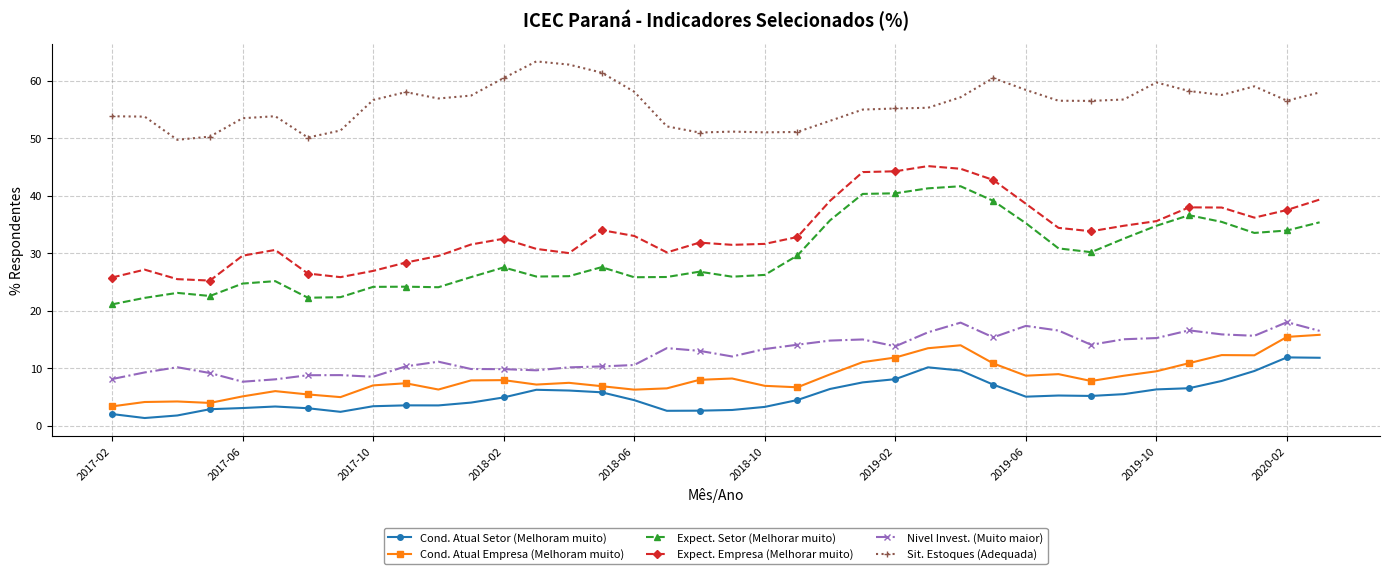

What is the value of the Sit. Estoques (Adequada) point at the 5th from the left?

53.4